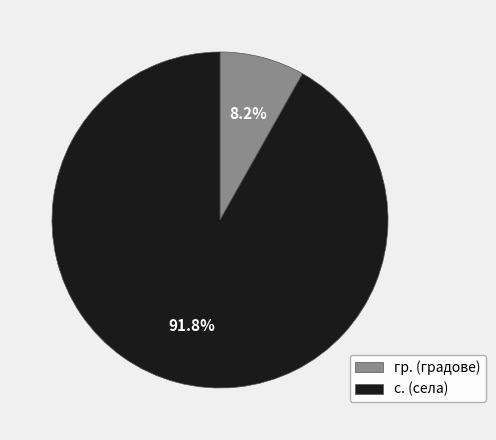

Rank the categories by value from lowest to highest.

гр. (градове), с. (села)